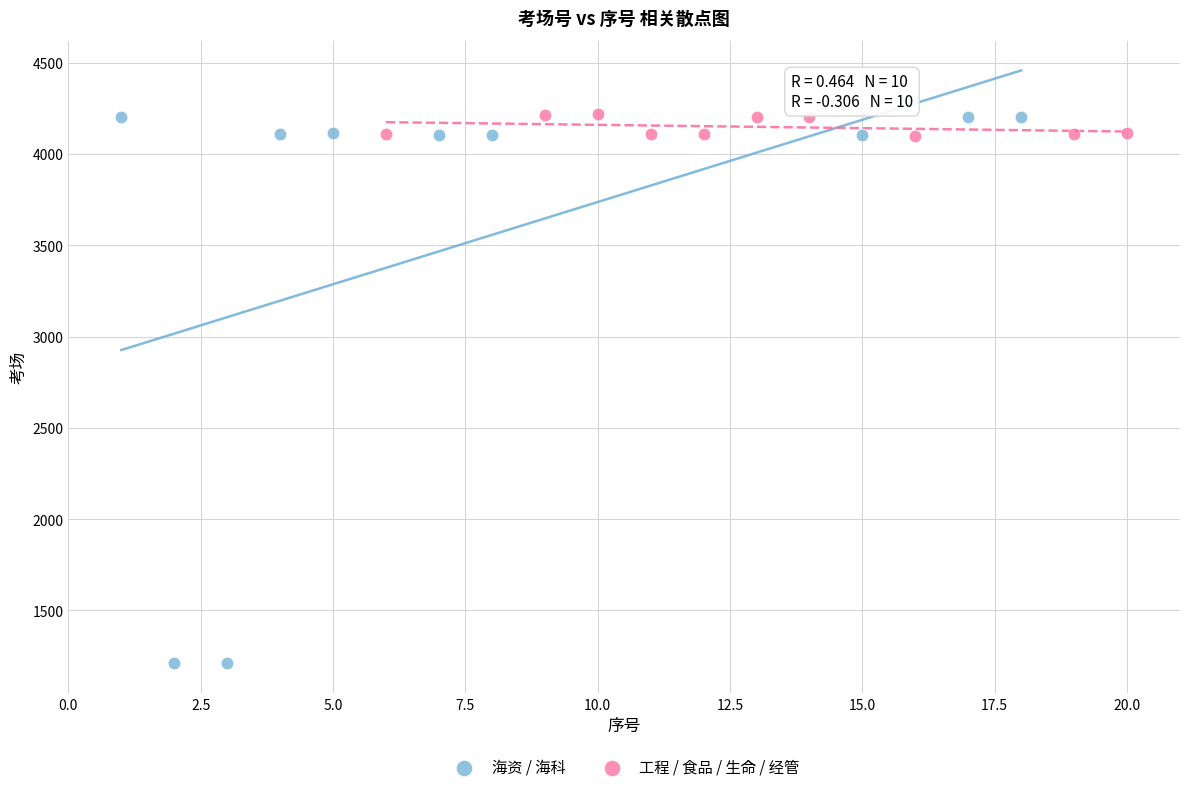

Which series contains the lowest Y value?

海资 / 海科